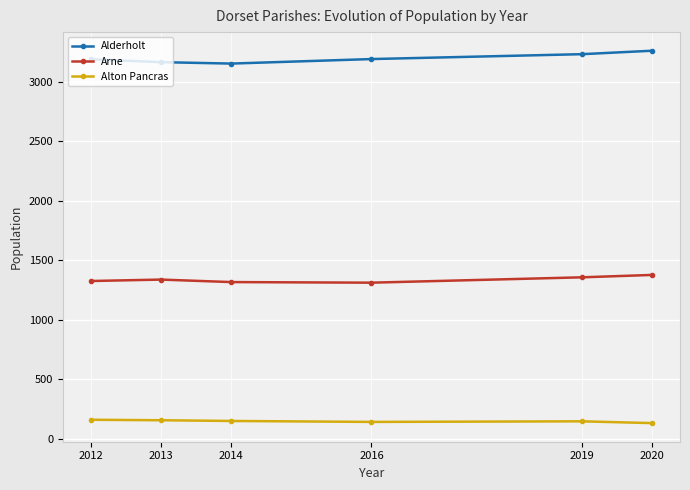

Which series has the largest total across all categories?

Alderholt